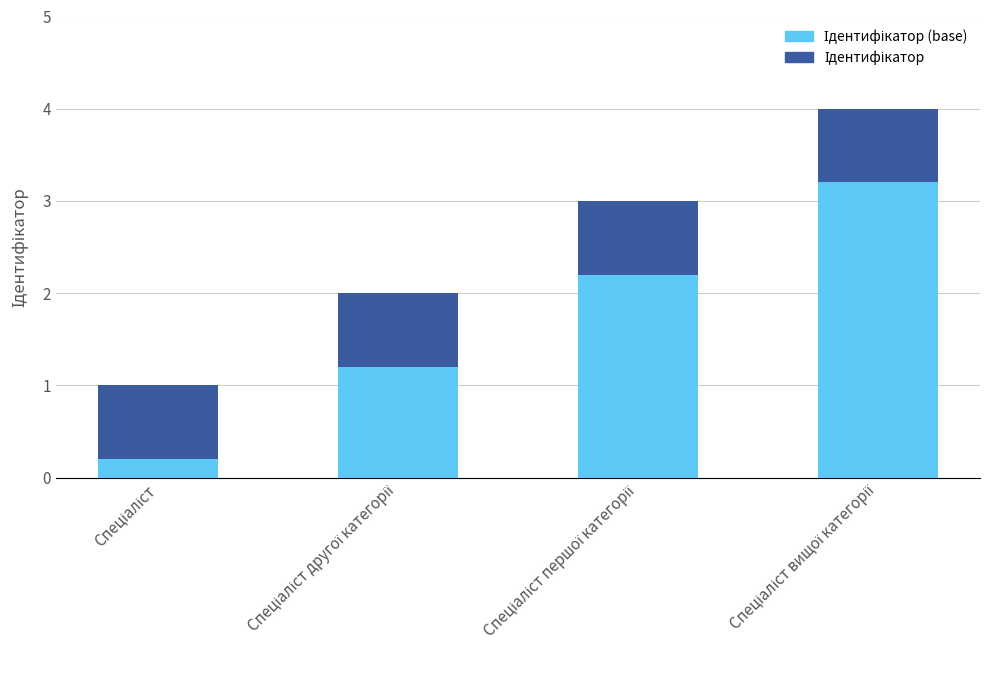

Count the number of categories in the chart.

4